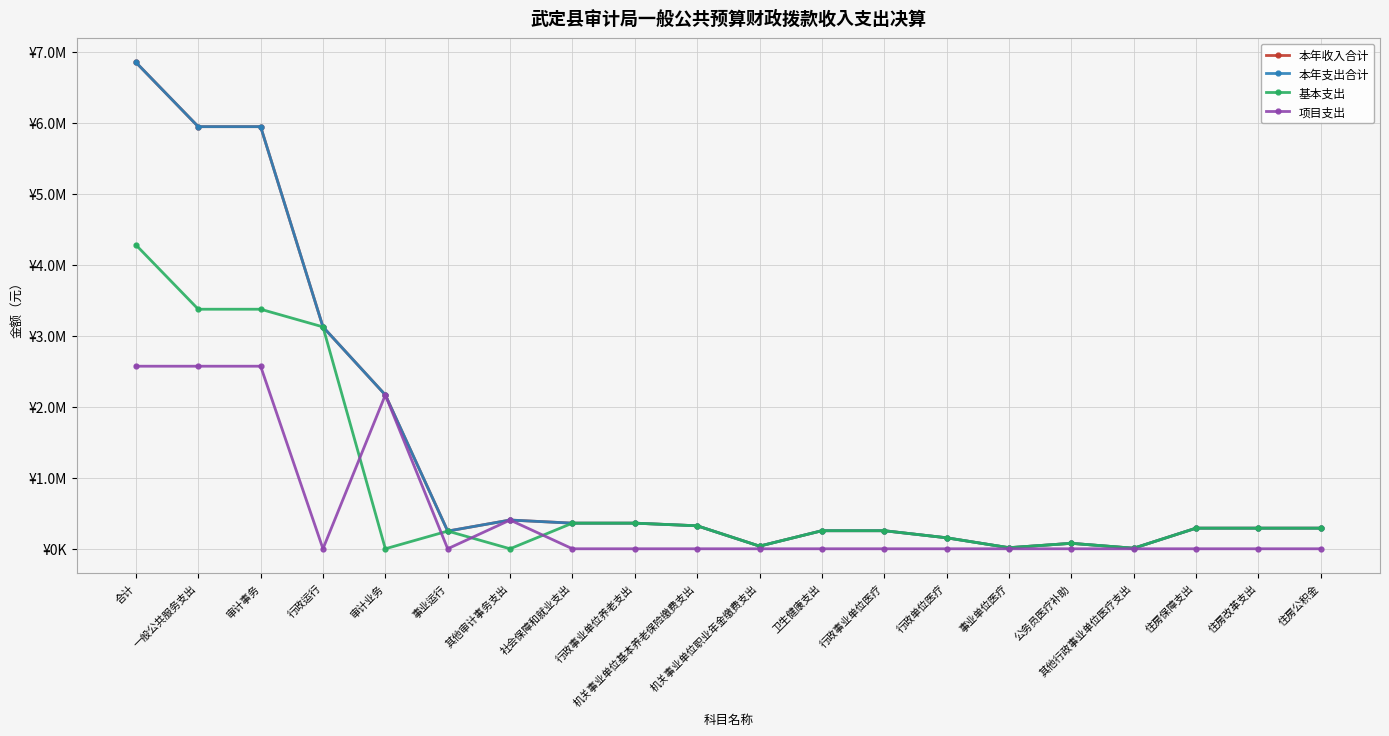

Which series changed the most between 其他审计事务支出 and 住房改革支出?

项目支出